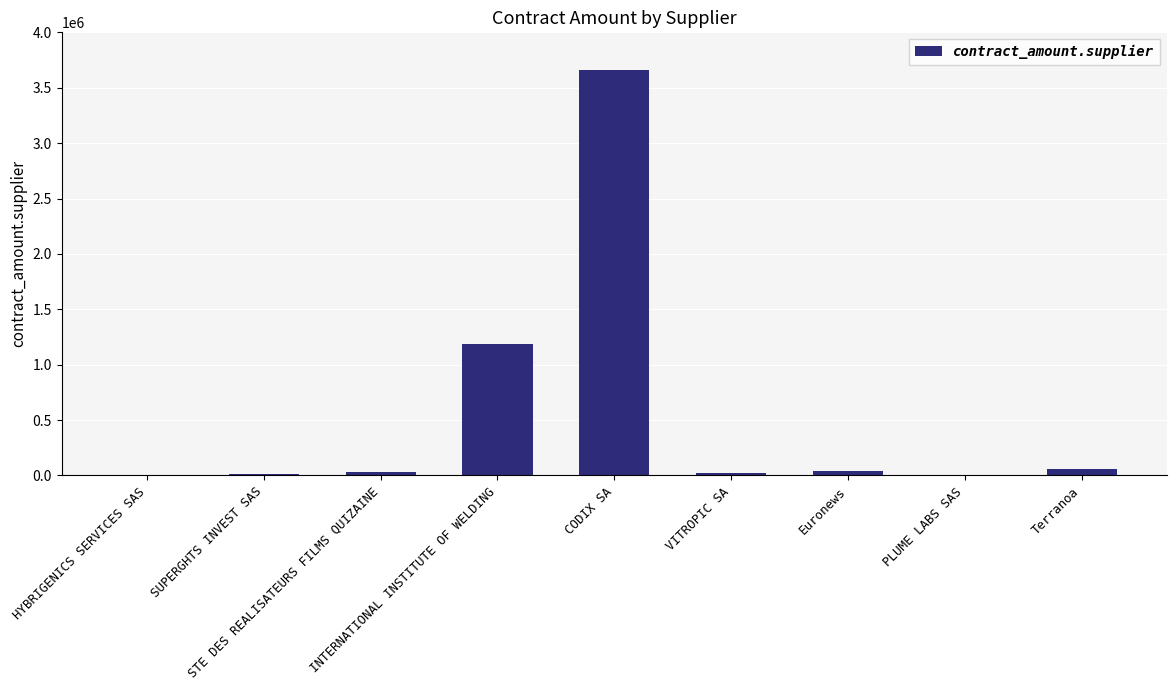

What is the maximum value shown in the chart?

3659885.2